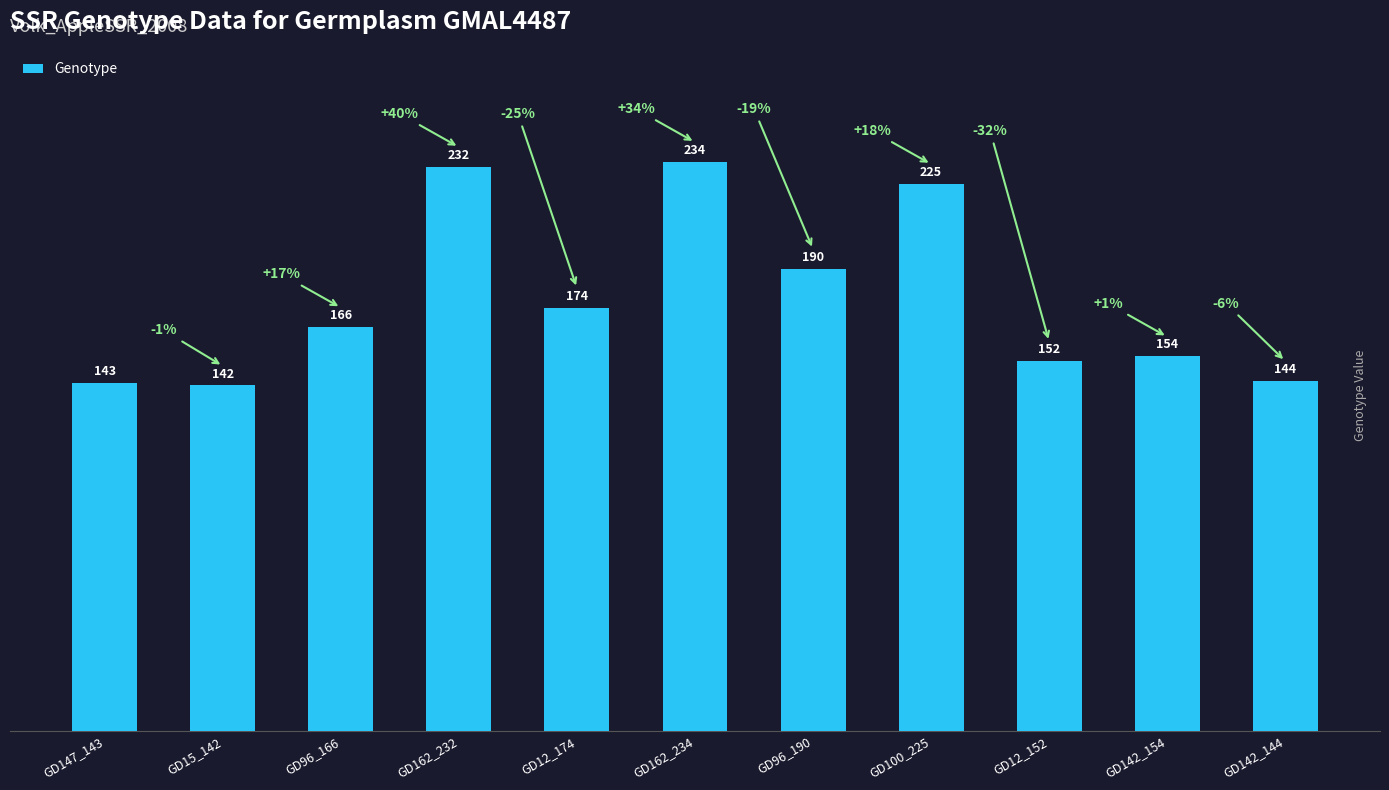

List the labels in order of value, smallest first.

GD15_142, GD147_143, GD142_144, GD12_152, GD142_154, GD96_166, GD12_174, GD96_190, GD100_225, GD162_232, GD162_234